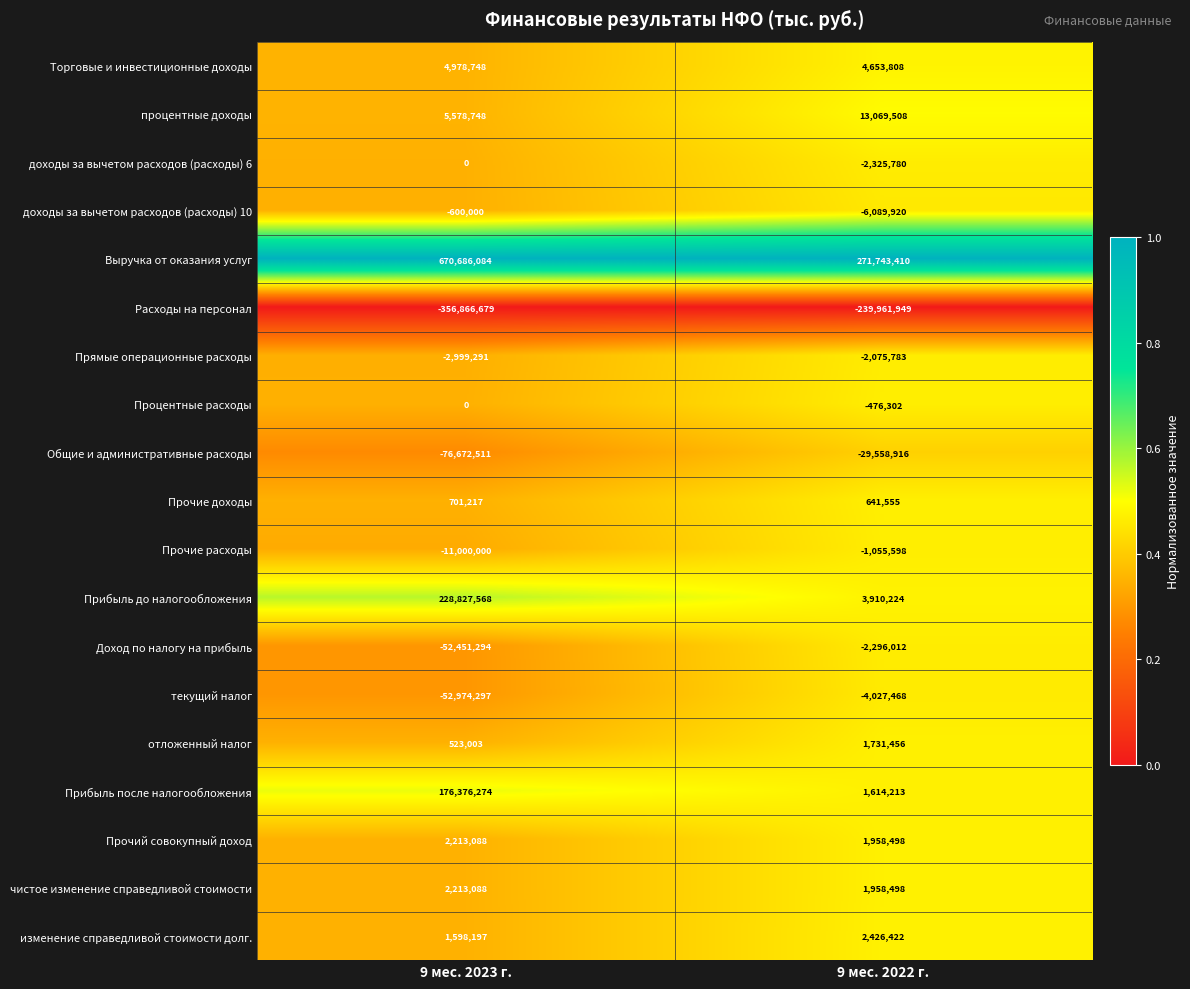

At which category is the sum across all series the highest?

9 мес. 2023 г.